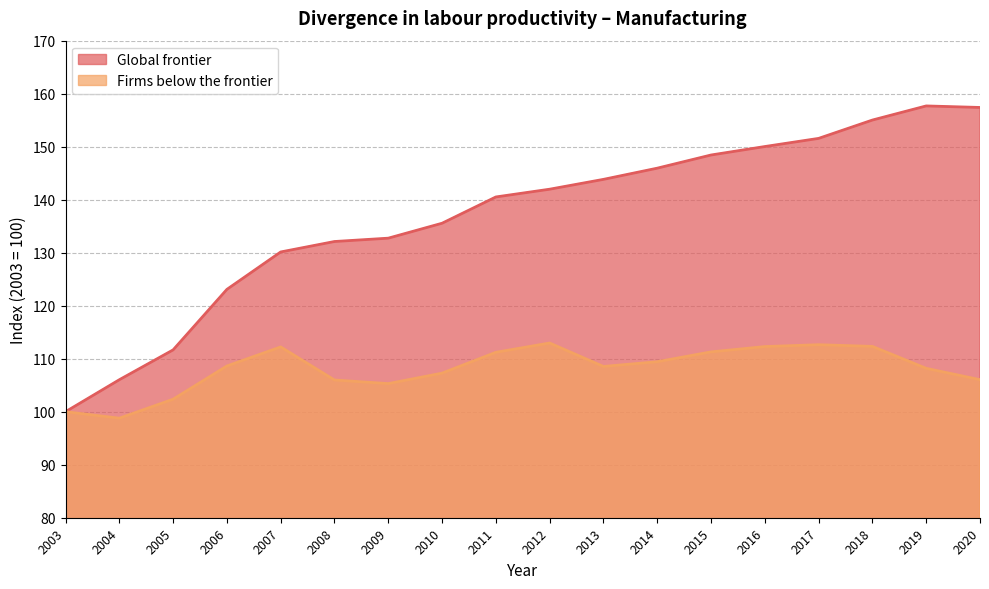

Between 2007 and 2011, which series saw the biggest shift?

Global frontier